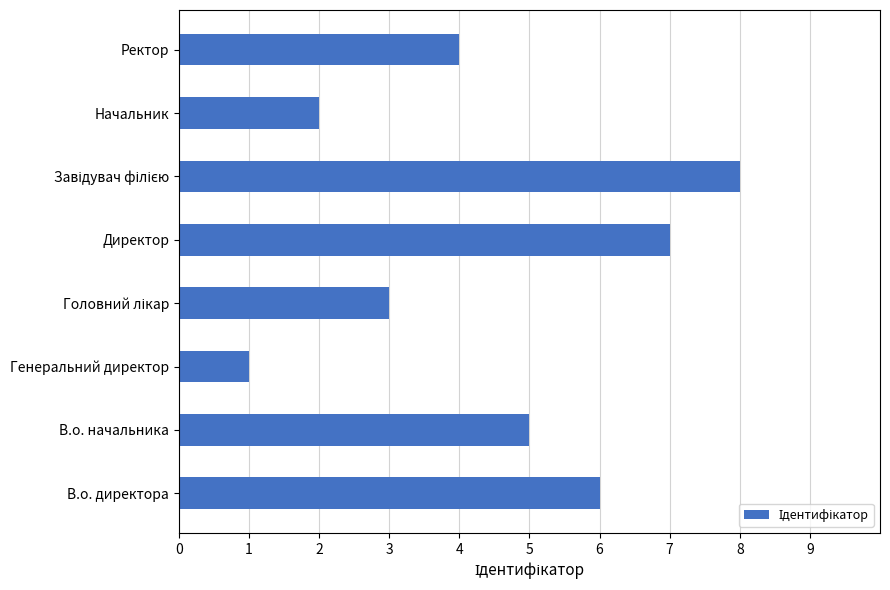

At which label is the value closest to 4?

Ректор